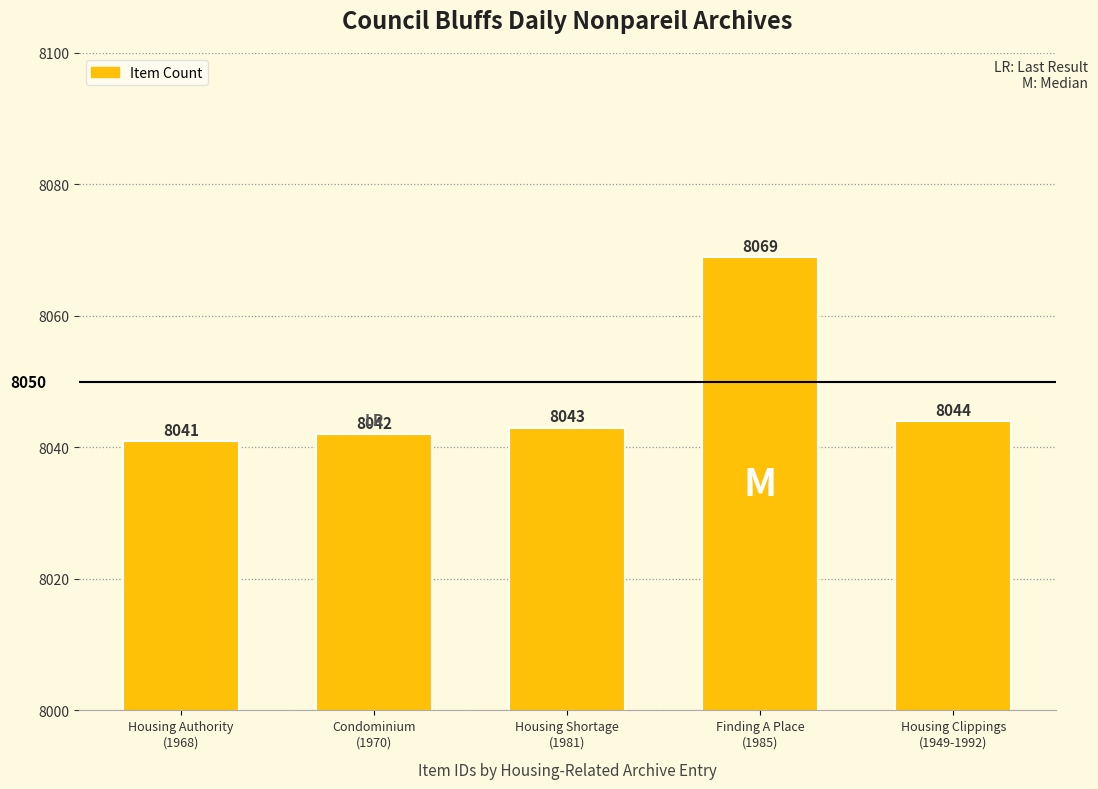

The value at Housing Clippings
(1949-1992) is 8044. True or false?

True